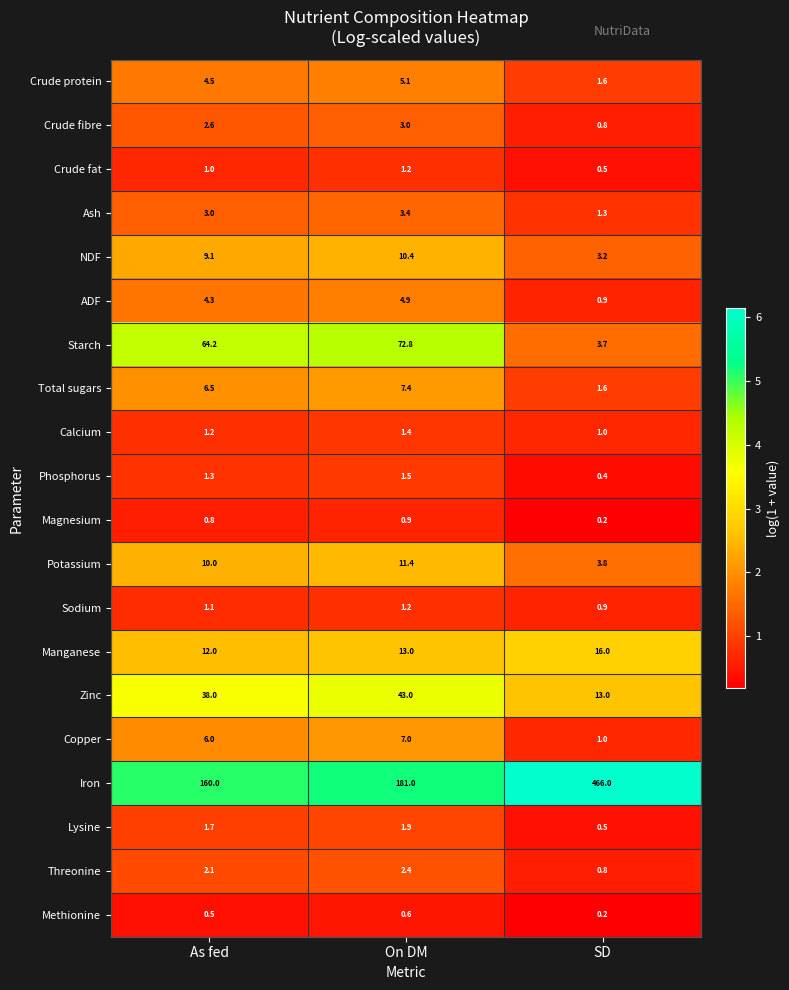

Which series has the widest spread of values?

Iron